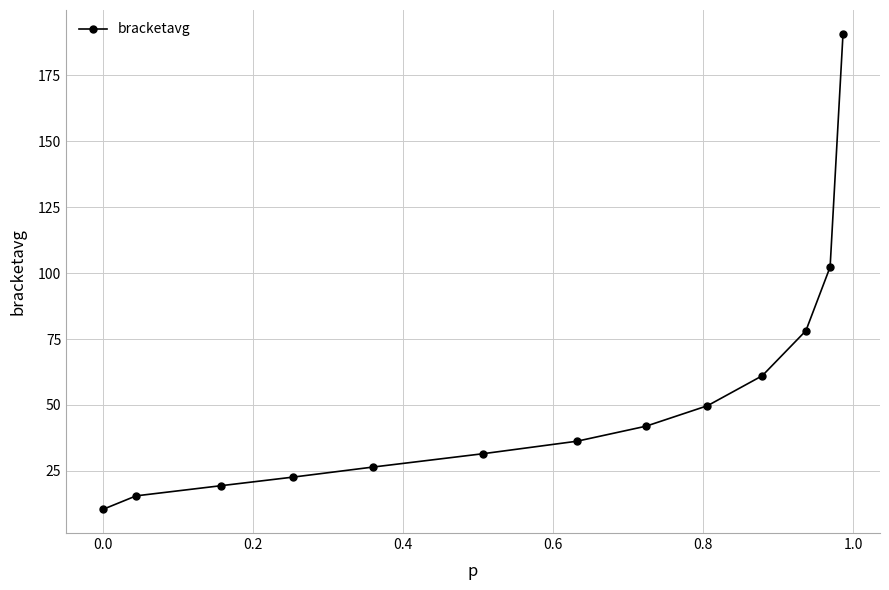

How many lines are shown in the chart?

1